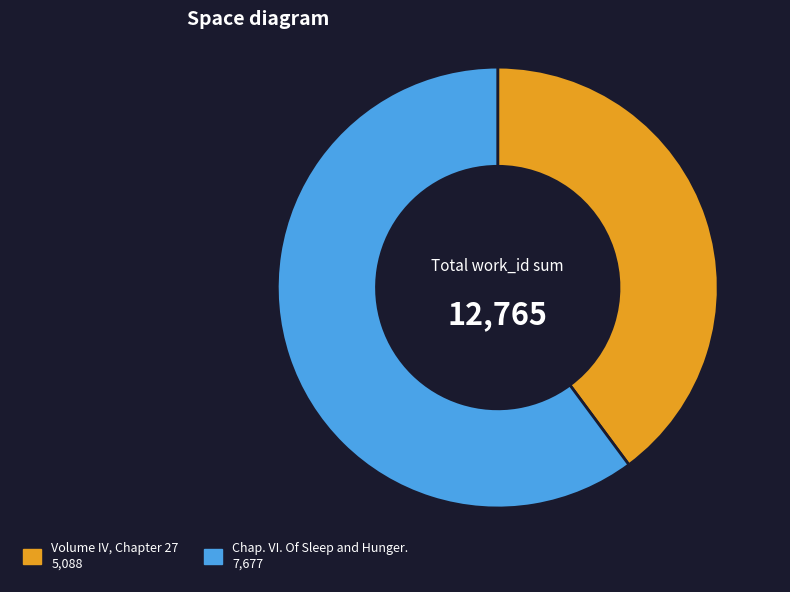

Between Chap. VI. Of Sleep and Hunger. and Volume IV, Chapter 27, which is larger?

Chap. VI. Of Sleep and Hunger.